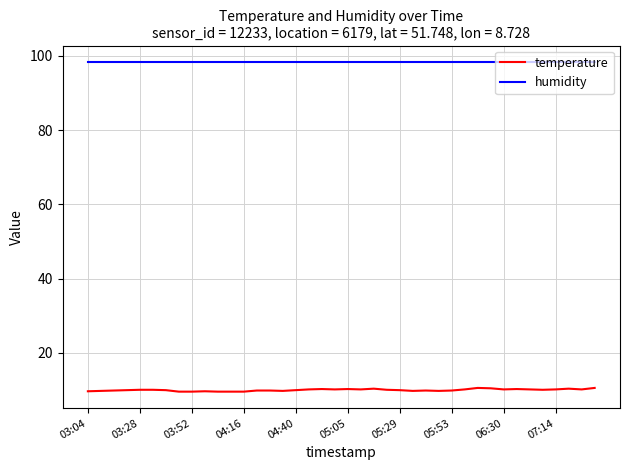

True or false: humidity and temperature intersect in this chart.

False